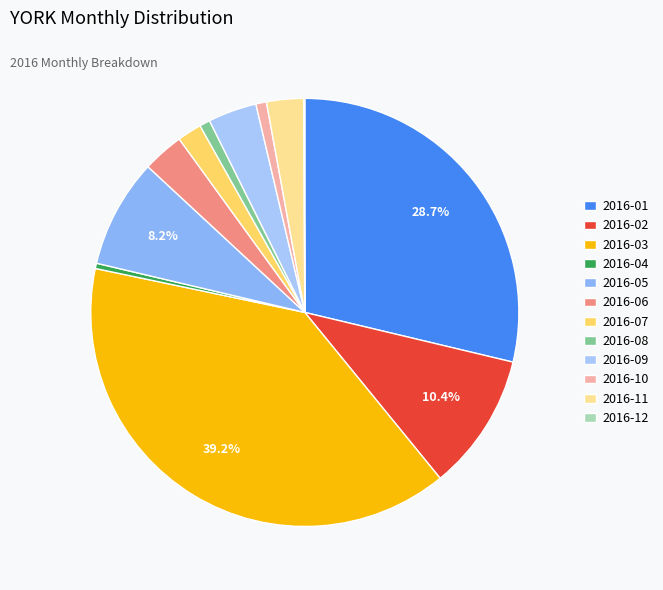

To the nearest percent, what is the average slice percentage?

8%